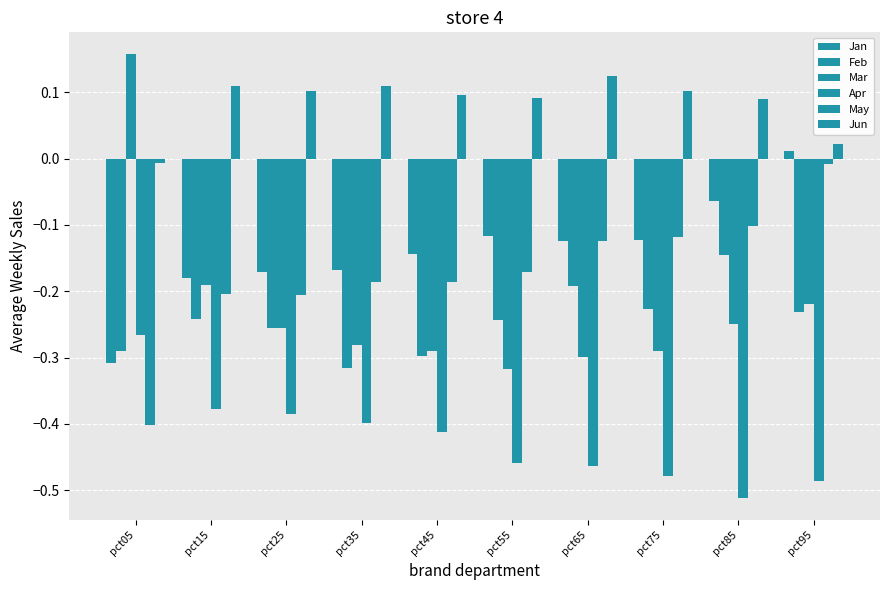

Are the bars grouped side by side (vs. stacked)?

Yes